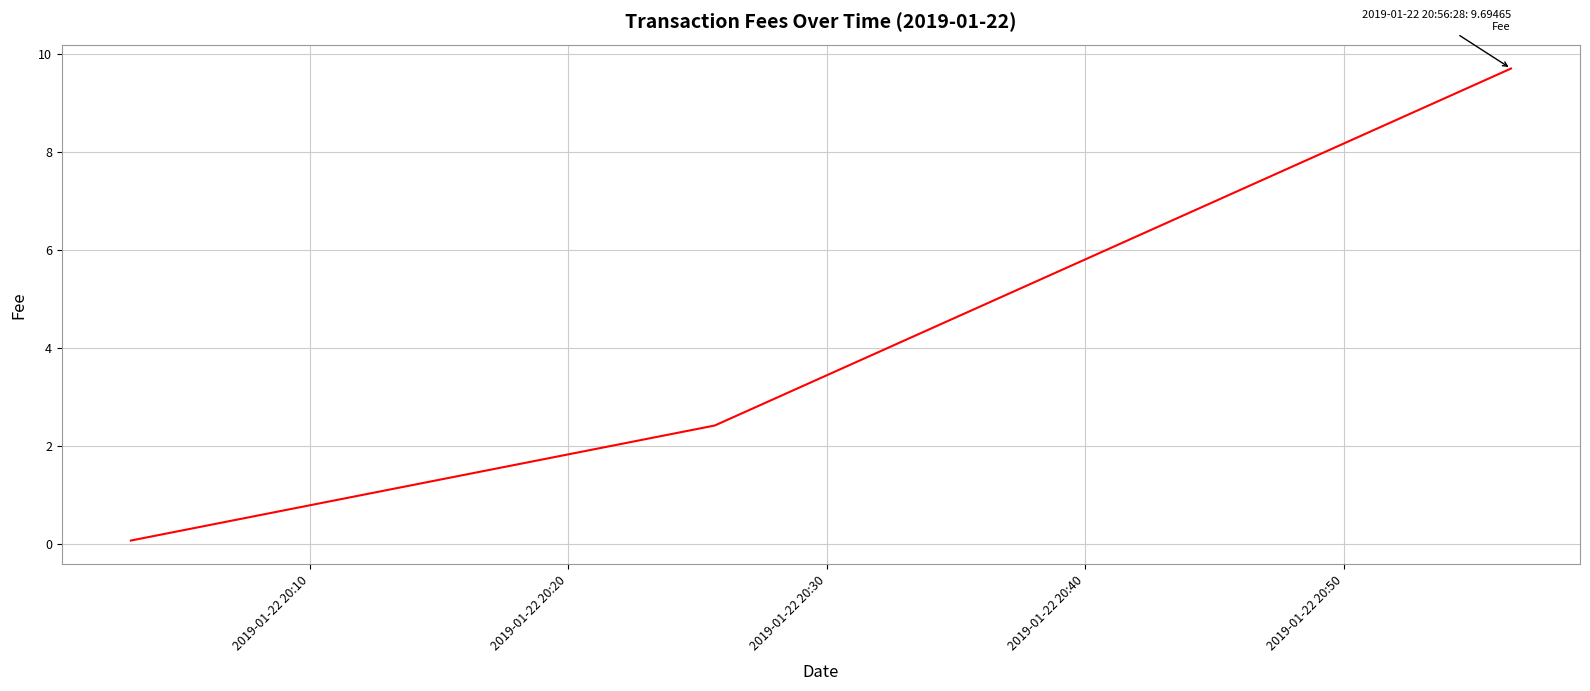

Does the chart have visible grid lines?

Yes